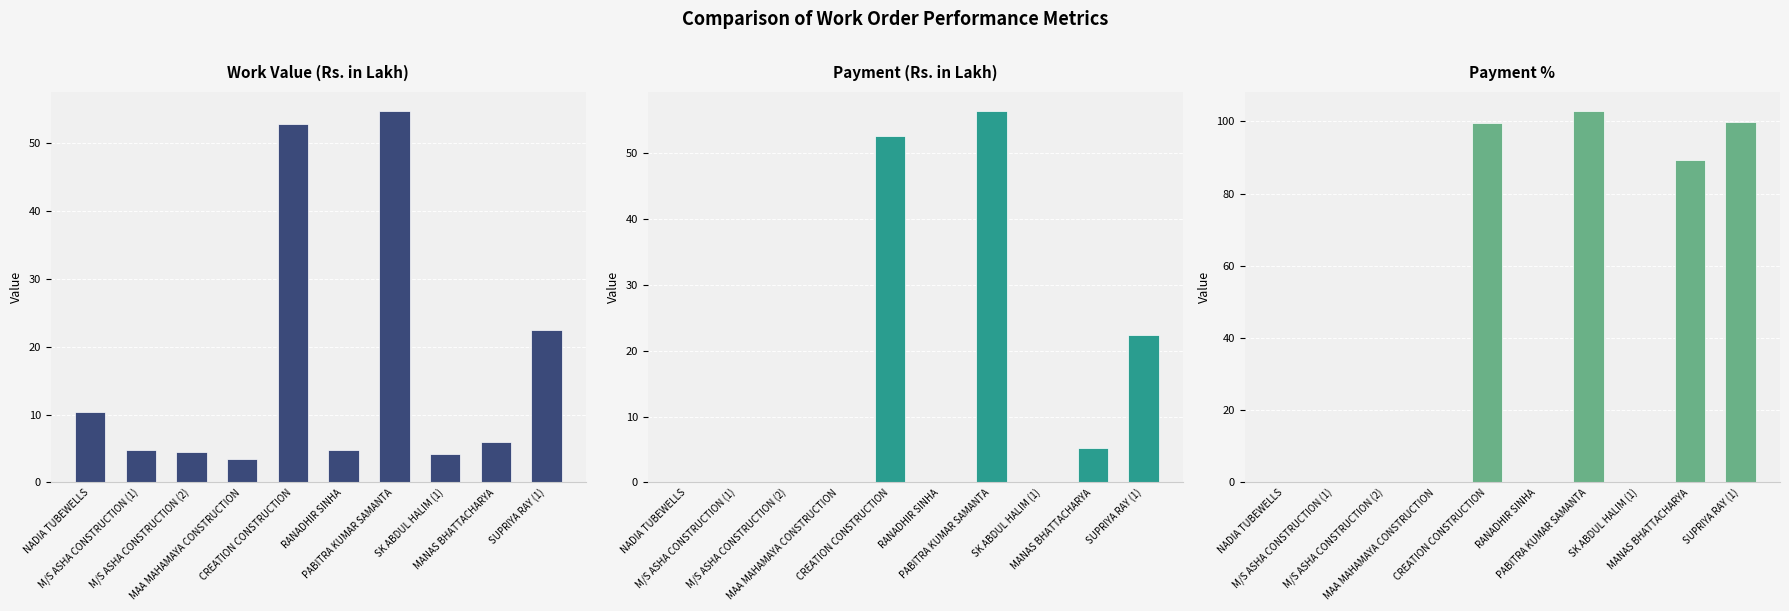

What is the spread (max minus min) of values at MANAS BHATTACHARYA?

83.9